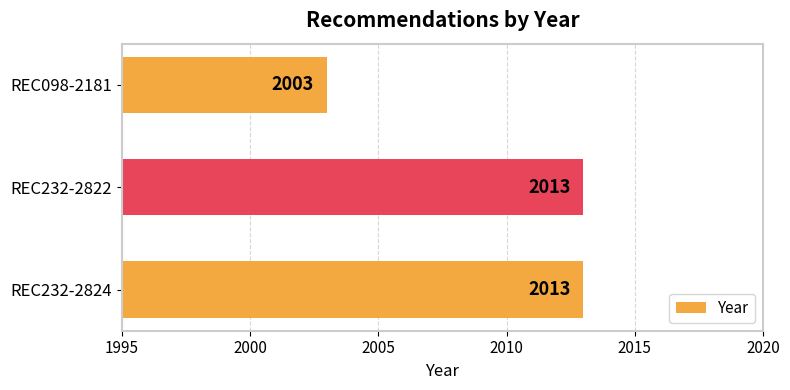

What is the approximate value at REC232-2822, to the nearest 5?

2015